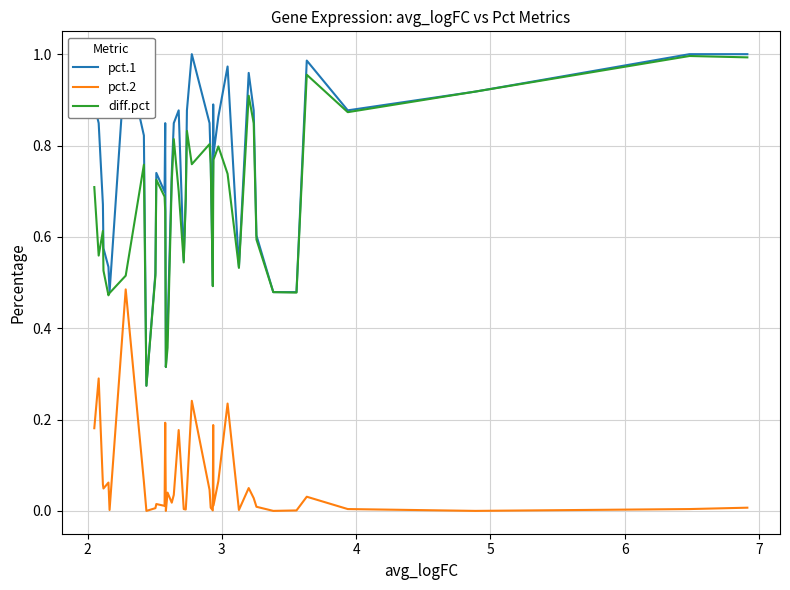

What is the sum of all pct.1 values?

29.5